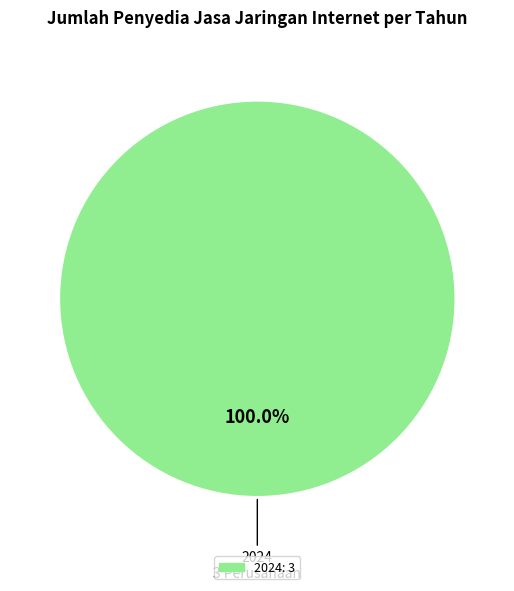

Count the number of slices in the pie.

1